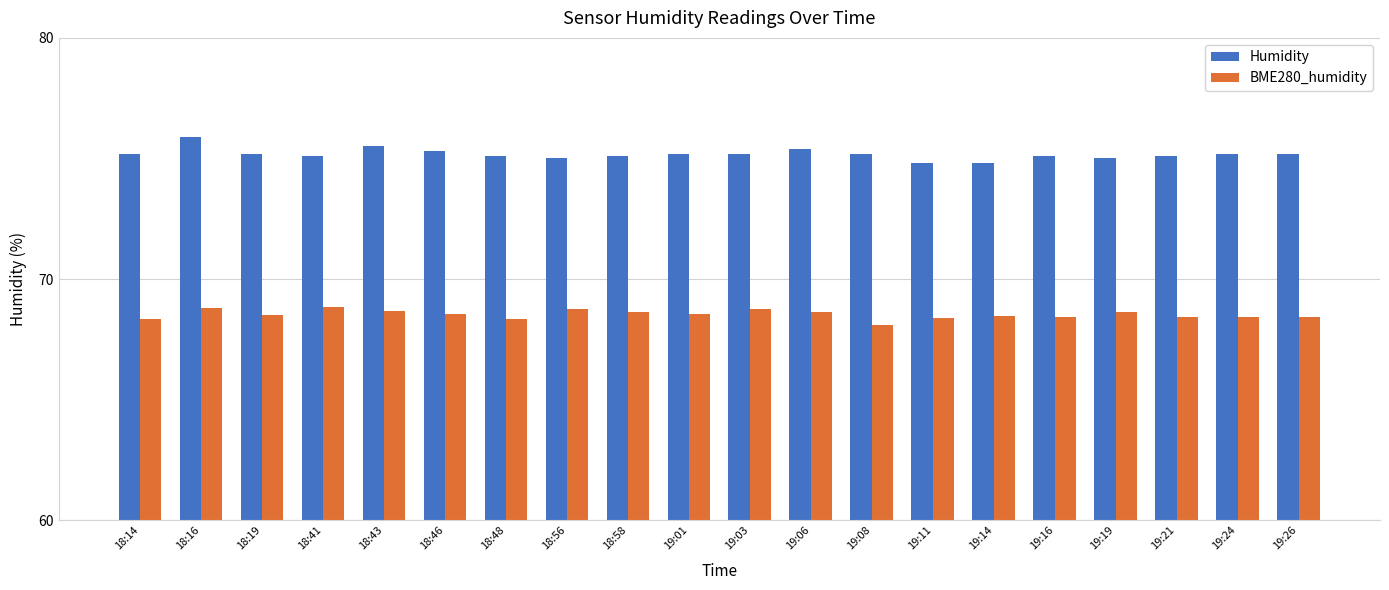

How many bars are there in each group?

2